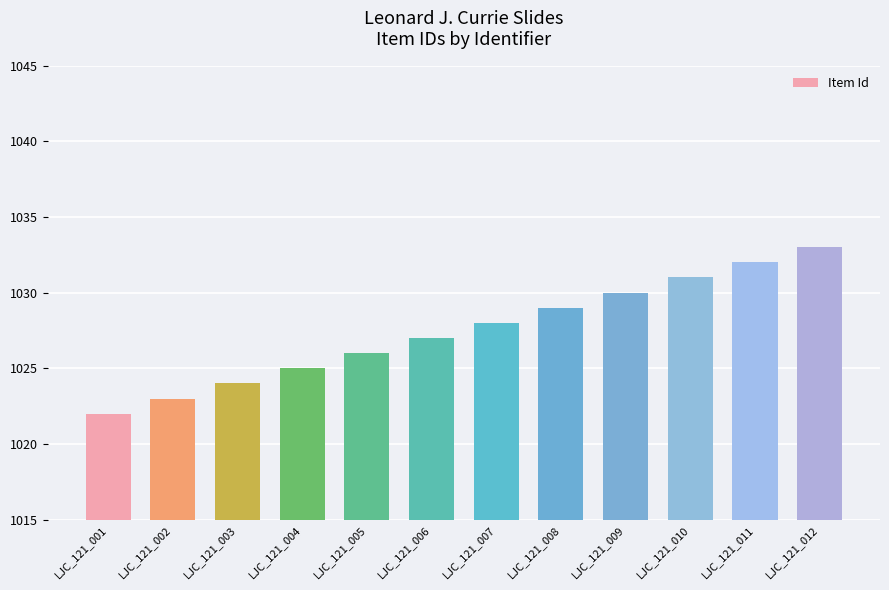

What is the difference between the second highest and minimum values?

10